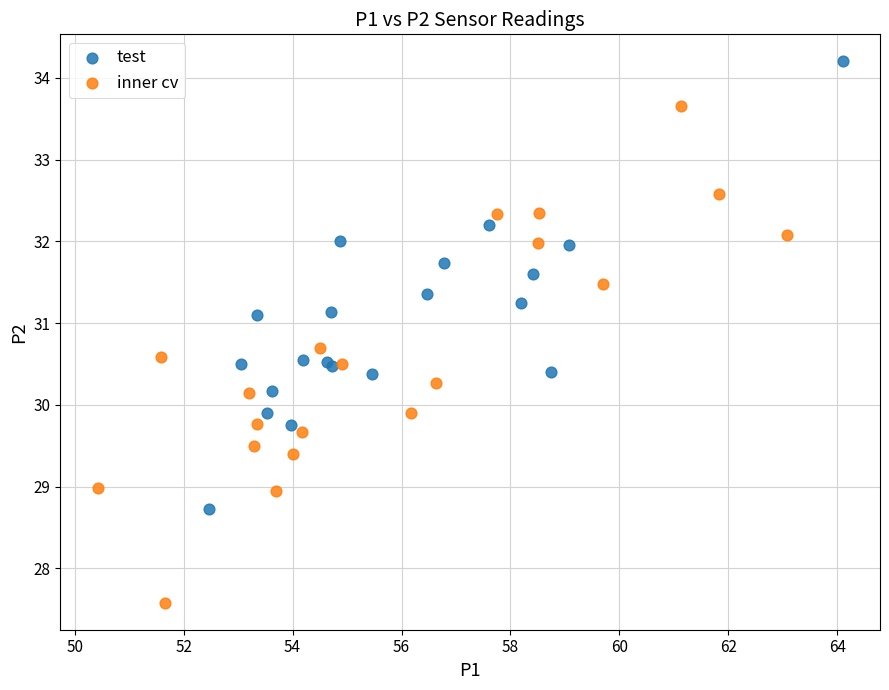

Which series reaches the maximum Y coordinate?

test